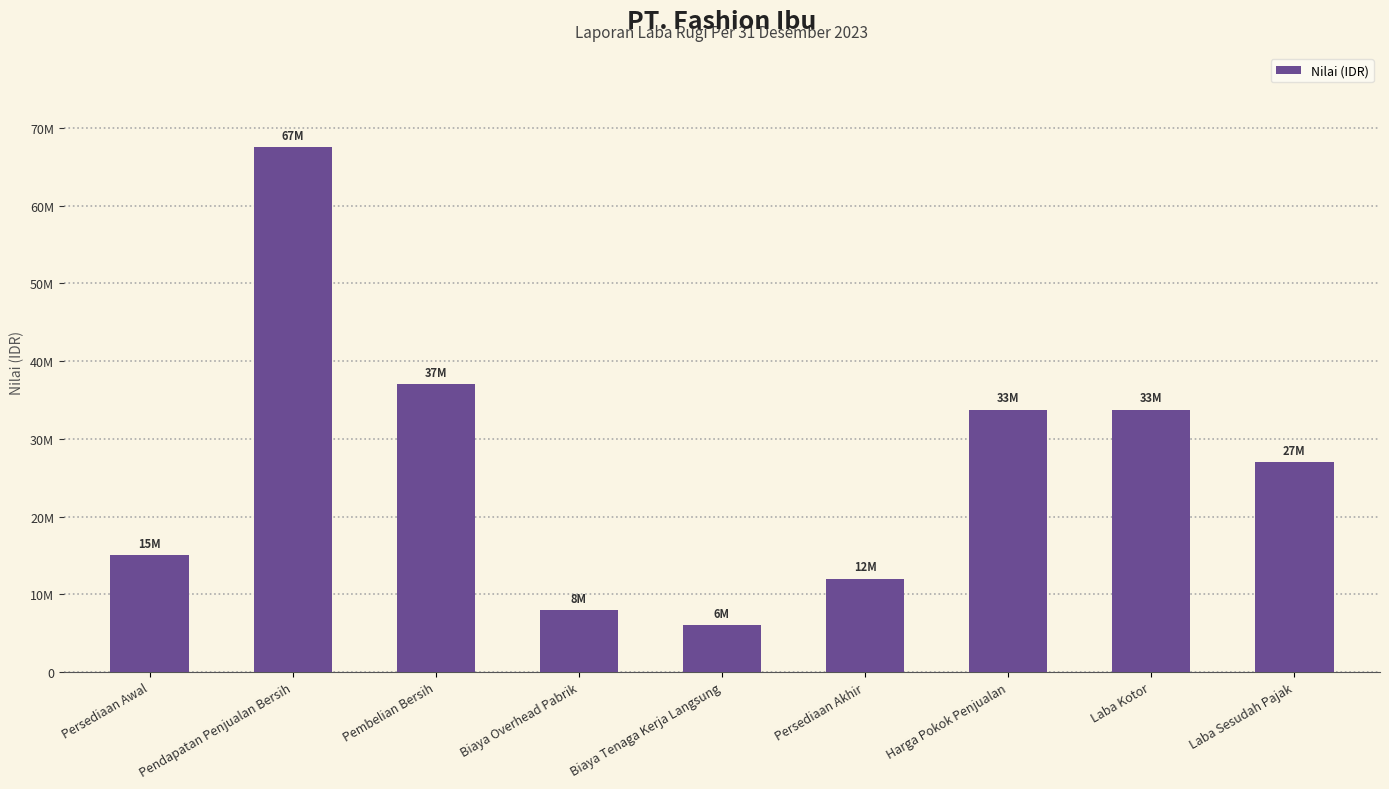

Reading left to right, transcribe all the data shown in this chart.

15000000	67500000	37000000	8000000	6000000	12000000	33750000	33750000	27000000